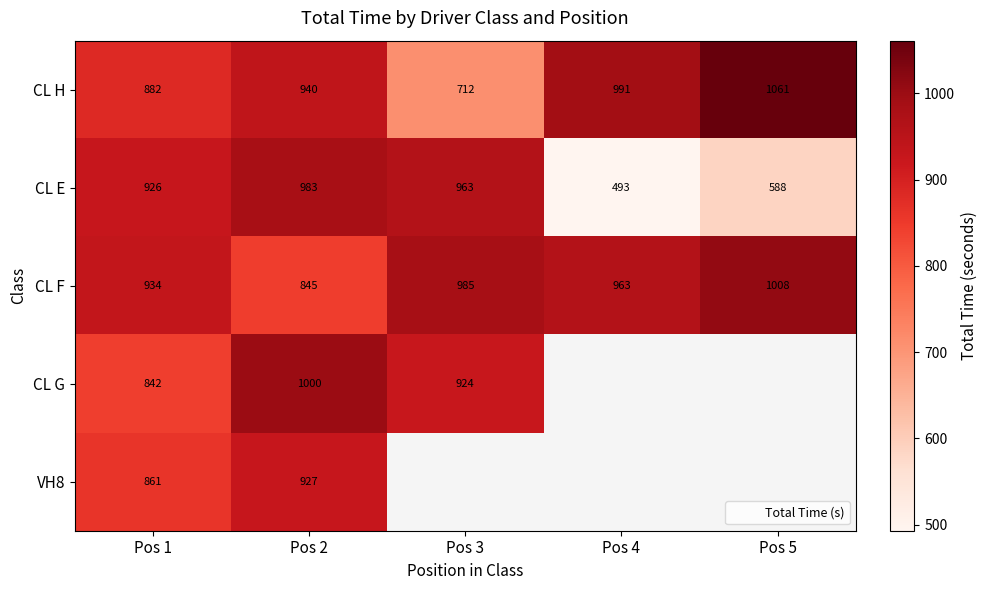

List the labels in order of VH8 value, largest first.

Pos 2, Pos 3, Pos 4, Pos 5, Pos 1